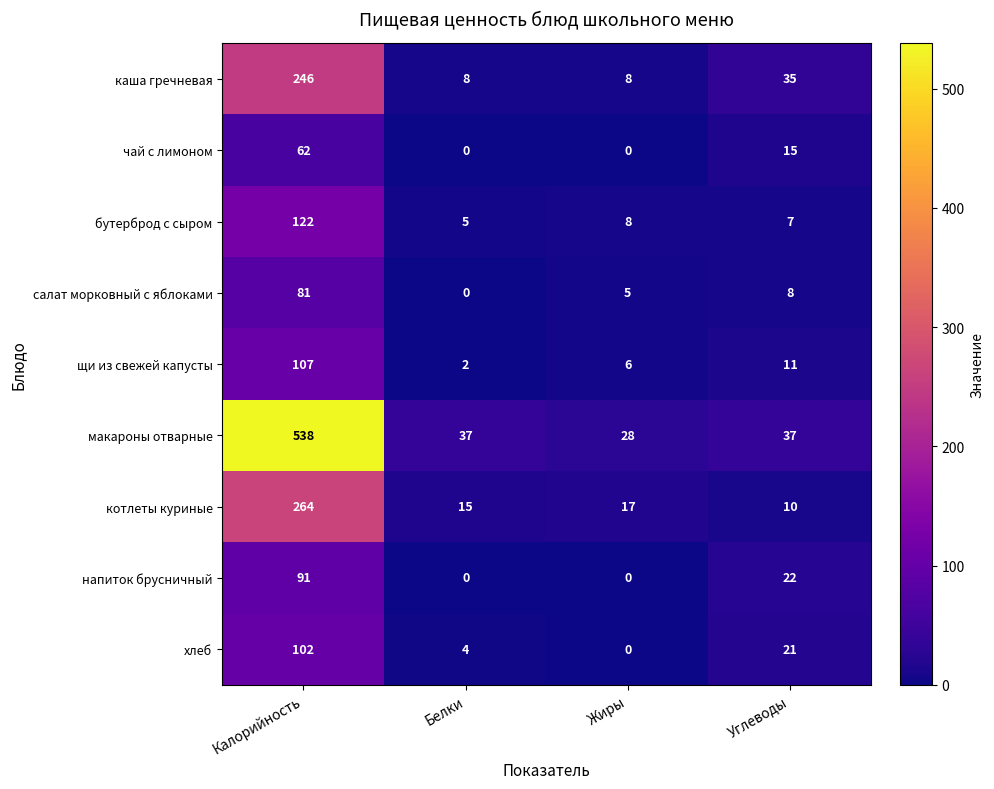

What is the difference between the highest and lowest values at Углеводы?

30